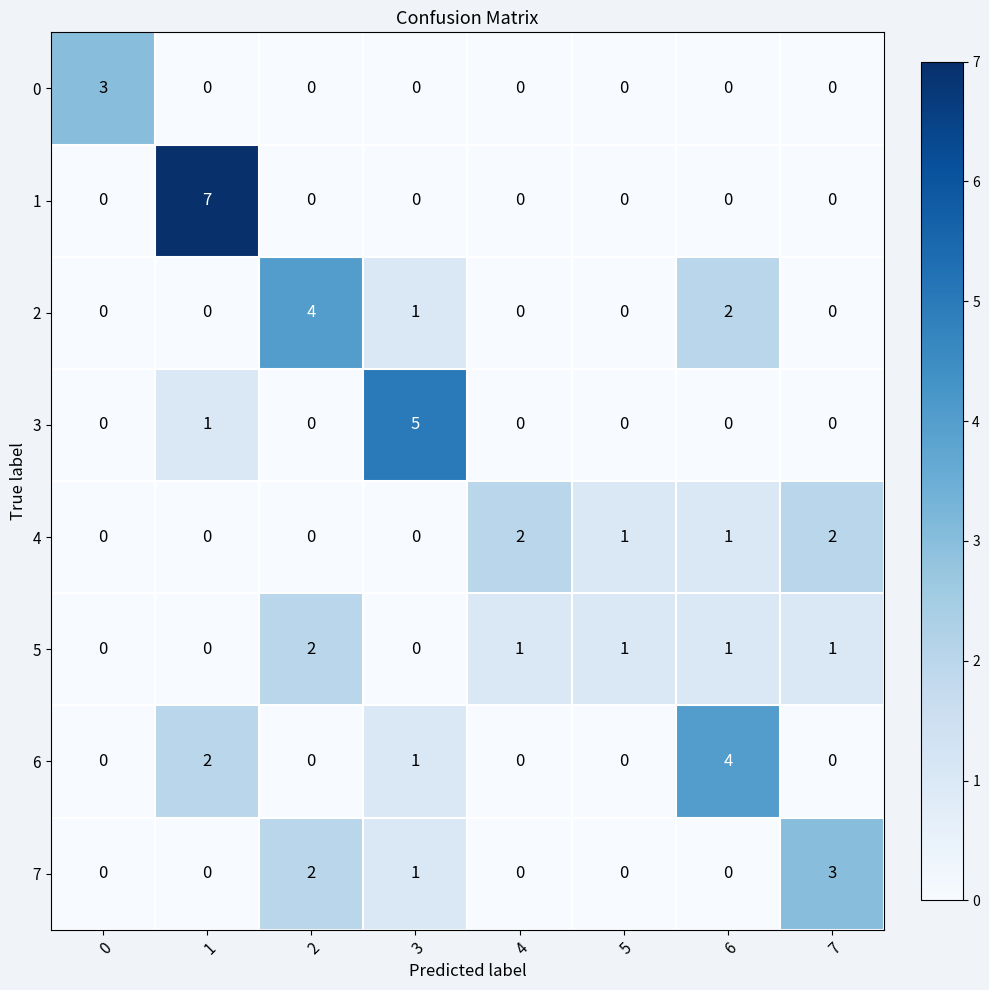

At which category does the chart reach its peak across all series?

1